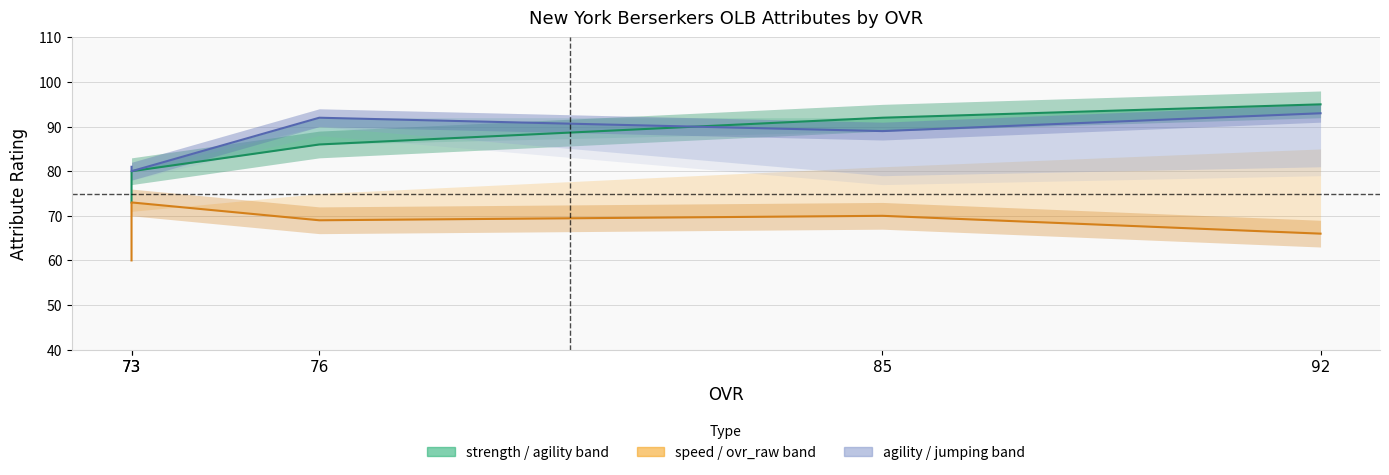

Is it true that strength equals 153 at 85?

False